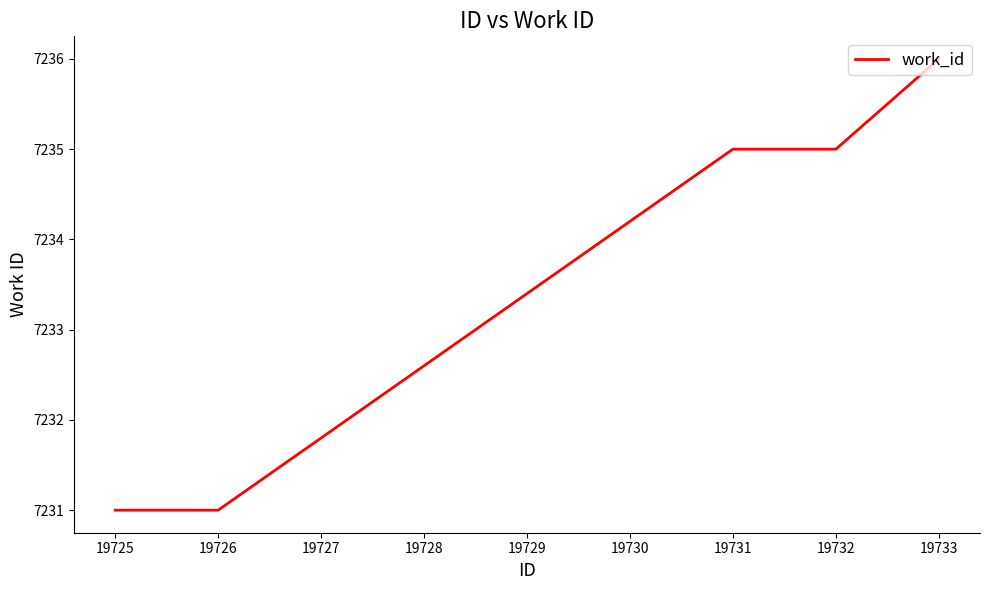

What is the minimum value shown in the chart?

7231